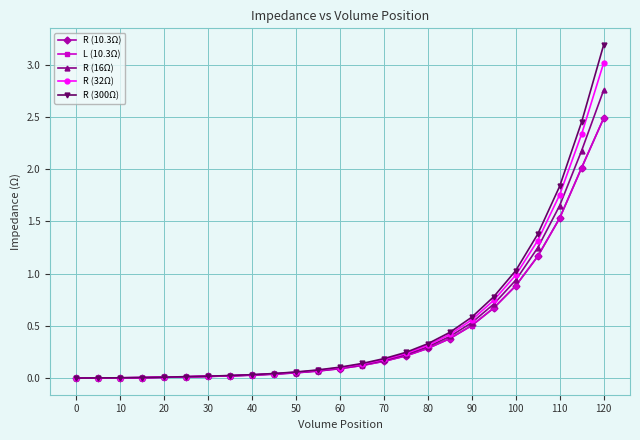

What is the maximum value shown in the chart?

3.2